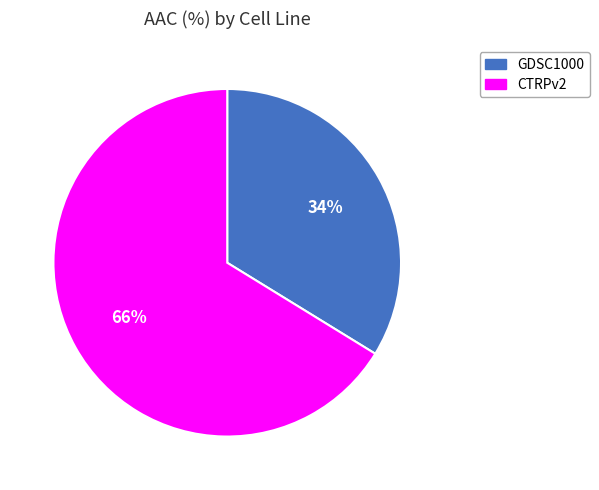

To the nearest percent, what is the difference between the CTRPv2 and GDSC1000 slice percentages?

32%